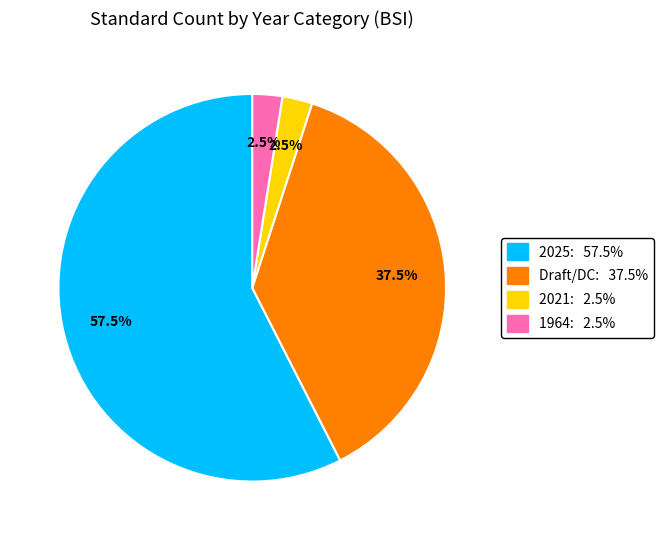

How many segments does this pie chart have?

4